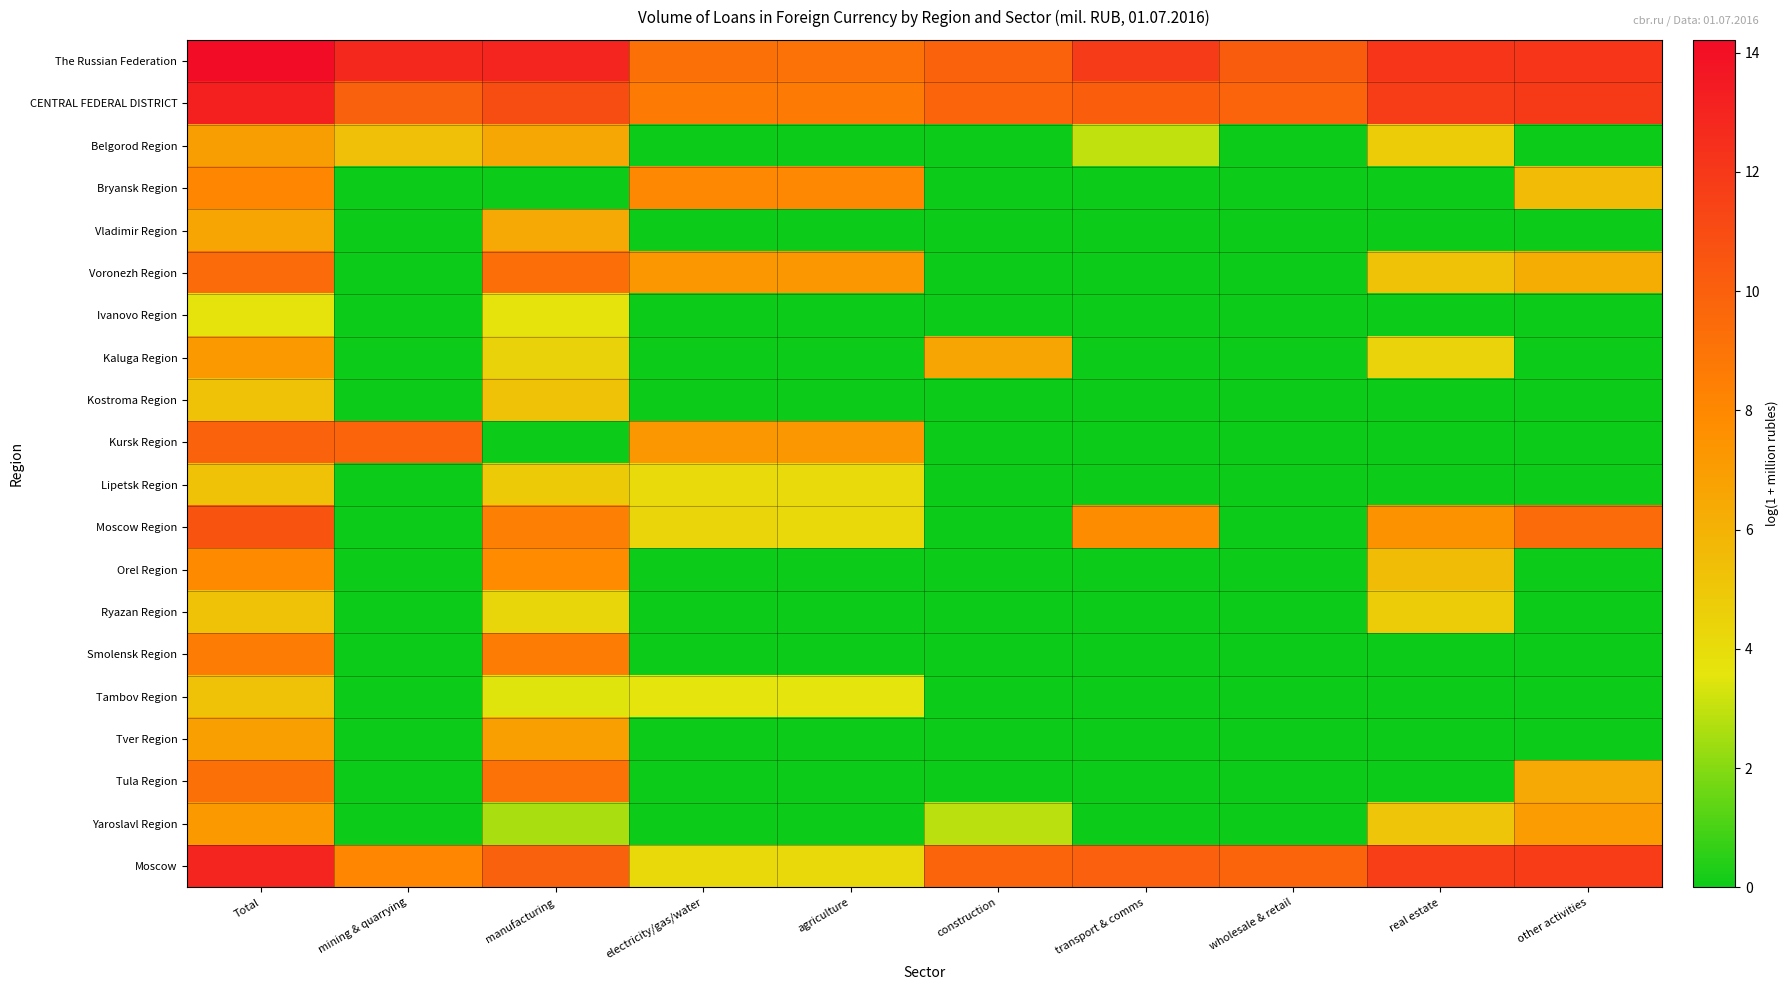

Reading left to right, extract all data points from this chart.

The Russian Federation: Total=14.2	mining & quarrying=12.8	manufacturing=13.0	electricity/gas/water=9.2	agriculture=9.1	construction=9.8	transport & comms=11.9	wholesale & retail=10.2	real estate=12.1	other activities=12.2
CENTRAL FEDERAL DISTRICT: Total=13.2	mining & quarrying=10.0	manufacturing=10.9	electricity/gas/water=8.7	agriculture=8.7	construction=9.8	transport & comms=10.1	wholesale & retail=9.8	real estate=11.7	other activities=11.9
Belgorod Region: Total=7.0	mining & quarrying=5.4	manufacturing=6.5	electricity/gas/water=0.0	agriculture=0.0	construction=0.0	transport & comms=2.9	wholesale & retail=0.0	real estate=4.8	other activities=0.0
Bryansk Region: Total=8.1	mining & quarrying=0.0	manufacturing=0.0	electricity/gas/water=8.0	agriculture=8.0	construction=0.0	transport & comms=0.0	wholesale & retail=0.0	real estate=0.0	other activities=5.6
Vladimir Region: Total=6.7	mining & quarrying=0.0	manufacturing=6.4	electricity/gas/water=0.0	agriculture=0.0	construction=0.0	transport & comms=0.0	wholesale & retail=0.0	real estate=0.0	other activities=0.0
Voronezh Region: Total=9.4	mining & quarrying=0.0	manufacturing=9.3	electricity/gas/water=7.2	agriculture=7.2	construction=0.0	transport & comms=0.0	wholesale & retail=0.0	real estate=5.3	other activities=6.3
Ivanovo Region: Total=3.7	mining & quarrying=0.0	manufacturing=3.7	electricity/gas/water=0.0	agriculture=0.0	construction=0.0	transport & comms=0.0	wholesale & retail=0.0	real estate=0.0	other activities=0.0
Kaluga Region: Total=7.2	mining & quarrying=0.0	manufacturing=4.5	electricity/gas/water=0.0	agriculture=0.0	construction=6.6	transport & comms=0.0	wholesale & retail=0.0	real estate=4.4	other activities=0.0
Kostroma Region: Total=5.3	mining & quarrying=0.0	manufacturing=5.3	electricity/gas/water=0.0	agriculture=0.0	construction=0.0	transport & comms=0.0	wholesale & retail=0.0	real estate=0.0	other activities=0.0
Kursk Region: Total=9.9	mining & quarrying=9.8	manufacturing=0.0	electricity/gas/water=7.3	agriculture=7.3	construction=0.0	transport & comms=0.0	wholesale & retail=0.0	real estate=0.0	other activities=0.0
Lipetsk Region: Total=5.2	mining & quarrying=0.0	manufacturing=4.9	electricity/gas/water=4.1	agriculture=4.1	construction=0.0	transport & comms=0.0	wholesale & retail=0.0	real estate=0.0	other activities=0.0
Moscow Region: Total=10.6	mining & quarrying=0.0	manufacturing=8.5	electricity/gas/water=4.3	agriculture=4.2	construction=0.0	transport & comms=7.8	wholesale & retail=0.0	real estate=7.5	other activities=9.5
Orel Region: Total=7.9	mining & quarrying=0.0	manufacturing=7.8	electricity/gas/water=0.0	agriculture=0.0	construction=0.0	transport & comms=0.0	wholesale & retail=0.0	real estate=5.5	other activities=0.0
Ryazan Region: Total=5.2	mining & quarrying=0.0	manufacturing=4.3	electricity/gas/water=0.0	agriculture=0.0	construction=0.0	transport & comms=0.0	wholesale & retail=0.0	real estate=4.7	other activities=0.0
Smolensk Region: Total=8.6	mining & quarrying=0.0	manufacturing=8.6	electricity/gas/water=0.0	agriculture=0.0	construction=0.0	transport & comms=0.0	wholesale & retail=0.0	real estate=0.0	other activities=0.0
Tambov Region: Total=5.3	mining & quarrying=0.0	manufacturing=3.5	electricity/gas/water=3.6	agriculture=3.6	construction=0.0	transport & comms=0.0	wholesale & retail=0.0	real estate=0.0	other activities=0.0
Tver Region: Total=6.9	mining & quarrying=0.0	manufacturing=6.9	electricity/gas/water=0.0	agriculture=0.0	construction=0.0	transport & comms=0.0	wholesale & retail=0.0	real estate=0.0	other activities=0.0
Tula Region: Total=9.2	mining & quarrying=0.0	manufacturing=9.1	electricity/gas/water=0.0	agriculture=0.0	construction=0.0	transport & comms=0.0	wholesale & retail=0.0	real estate=0.0	other activities=6.5
Yaroslavl Region: Total=7.2	mining & quarrying=0.0	manufacturing=2.6	electricity/gas/water=0.0	agriculture=0.0	construction=2.8	transport & comms=0.0	wholesale & retail=0.0	real estate=5.1	other activities=7.1
Moscow: Total=12.9	mining & quarrying=8.1	manufacturing=10.0	electricity/gas/water=4.2	agriculture=4.2	construction=9.8	transport & comms=10.0	wholesale & retail=9.8	real estate=11.7	other activities=11.8